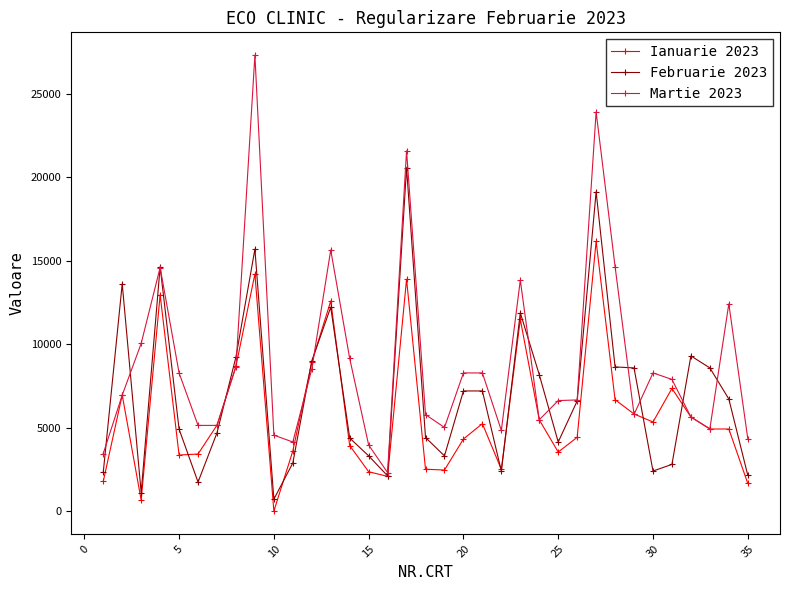

Rank the series by their maximum value, from lowest to highest.

Ianuarie 2023, Februarie 2023, Martie 2023